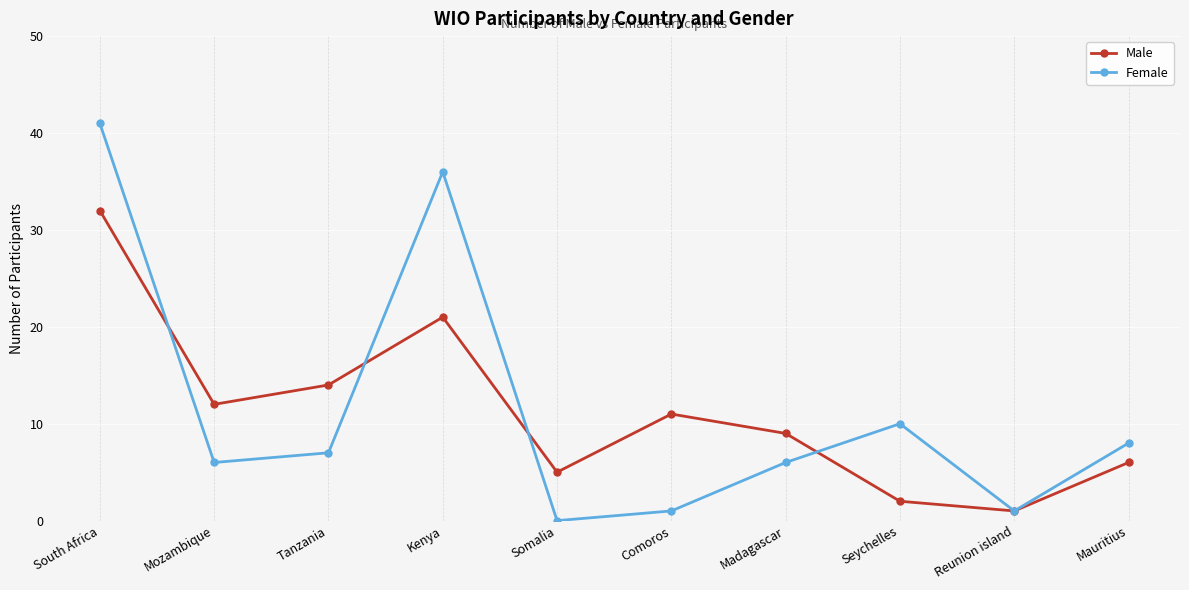

The Female series shows 1 at Reunion island. True or false?

True